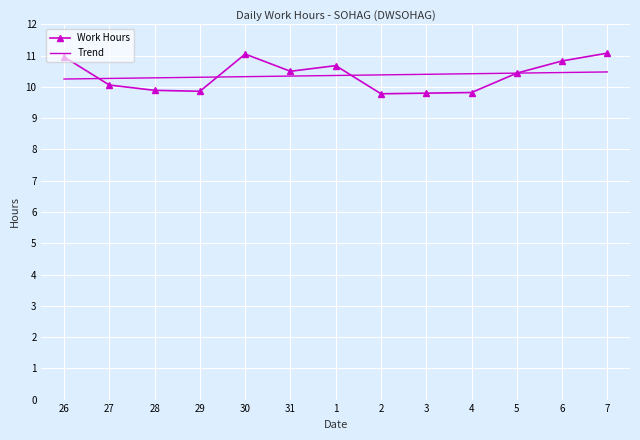

What position from the right is 1?

7